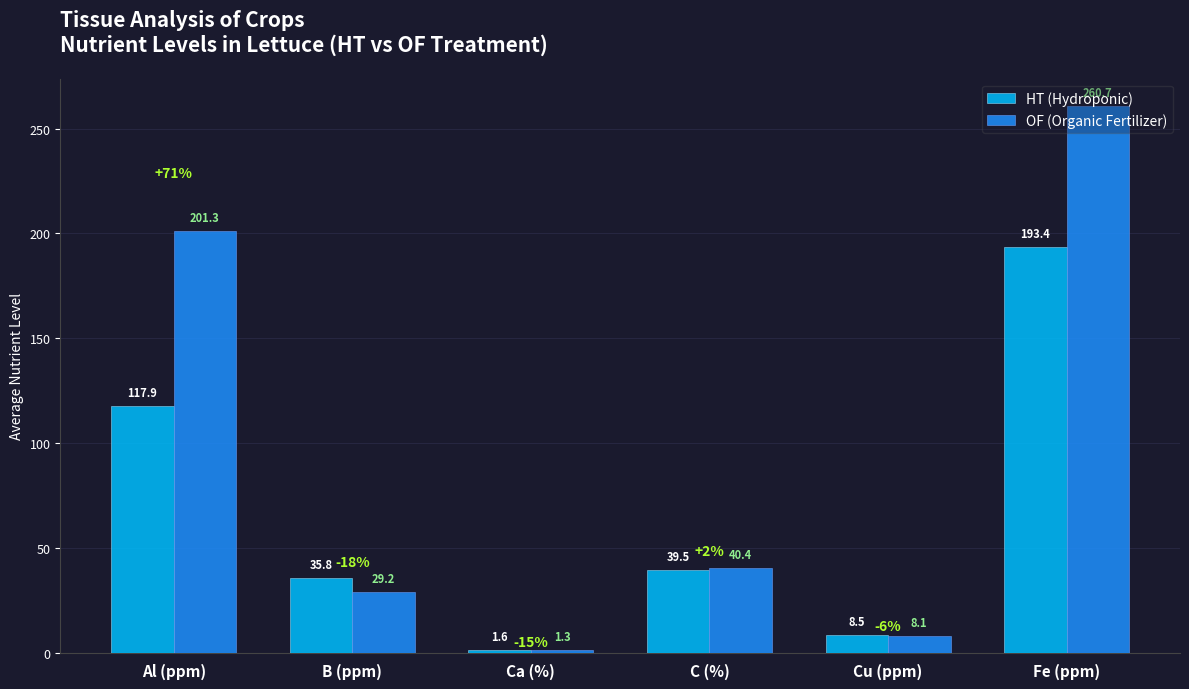

The OF (Organic Fertilizer) series shows 8.1 at Cu (ppm). True or false?

True